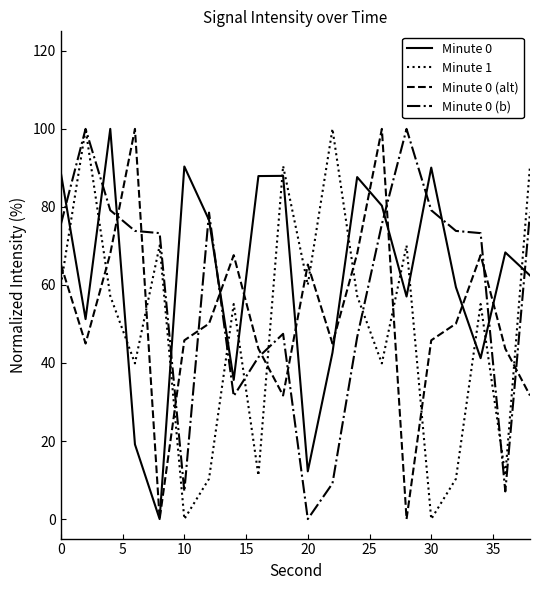

True or false: Minute 0 (b) and Minute 1 cross at least once.

True